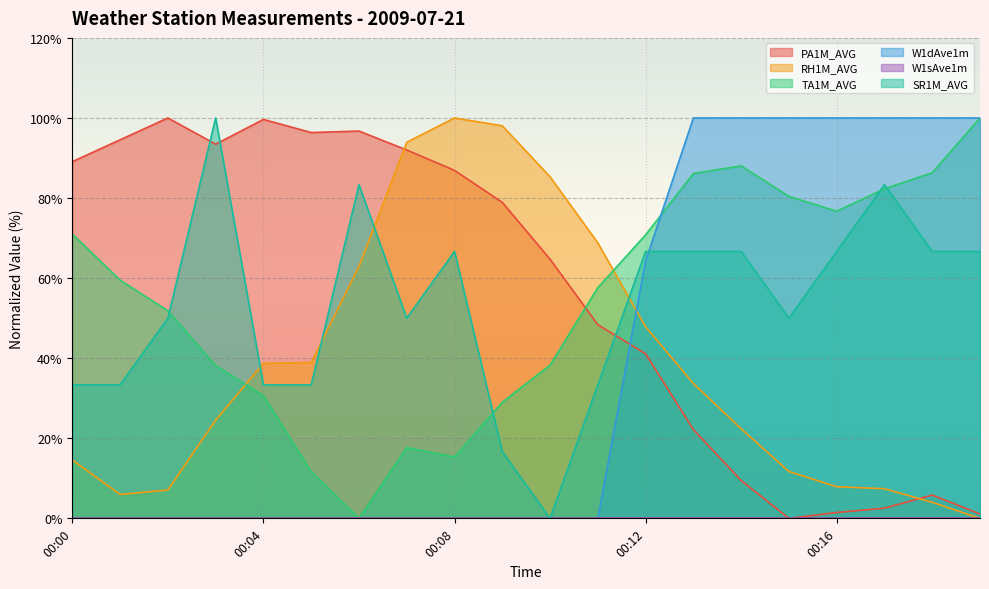

True or false: SR1M_AVG has a value of 16.9 at 00:02.

False